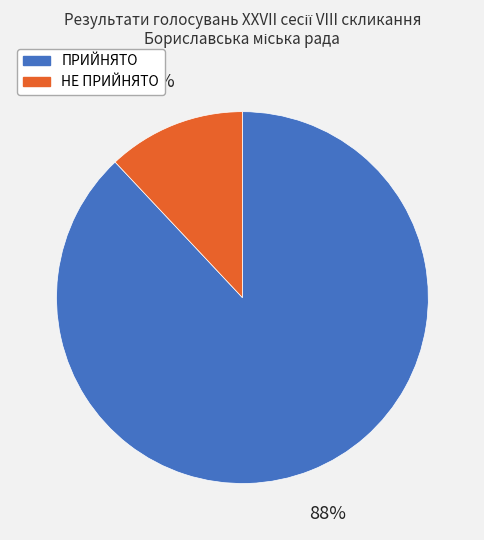

What percentage is the НЕ ПРИЙНЯТО slice, to the nearest percent?

12%